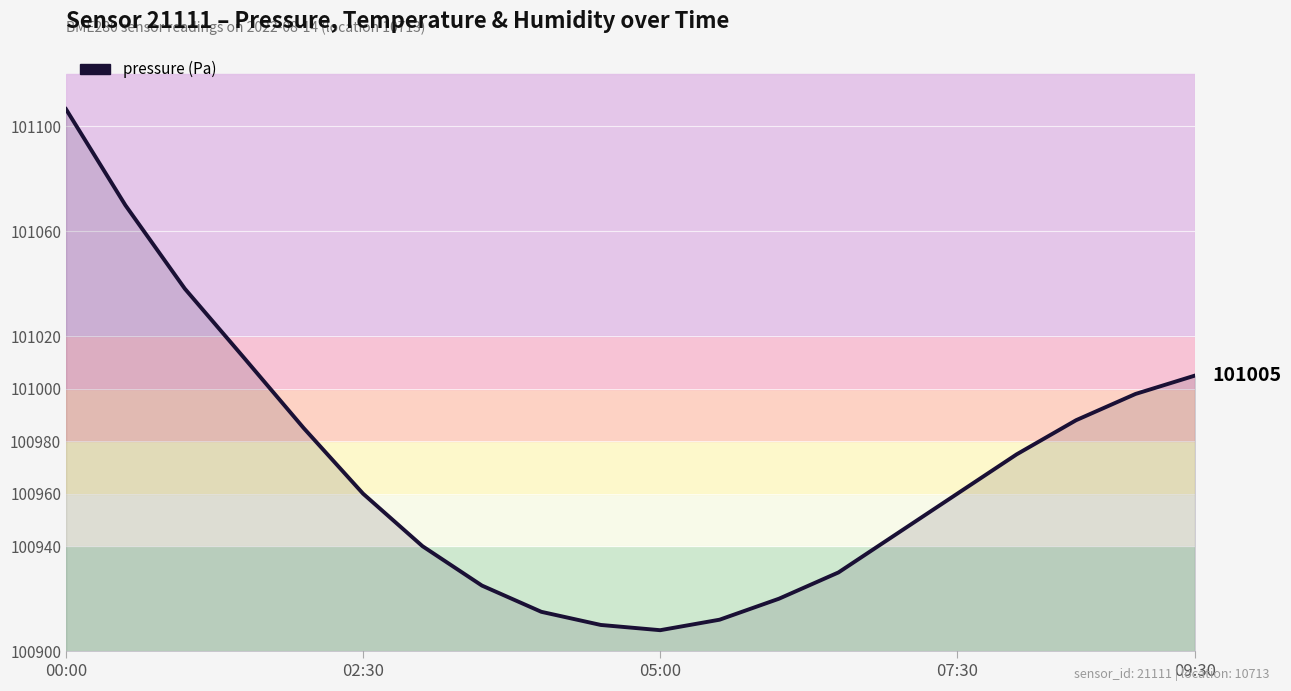

What is the greatest value displayed?

101106.5